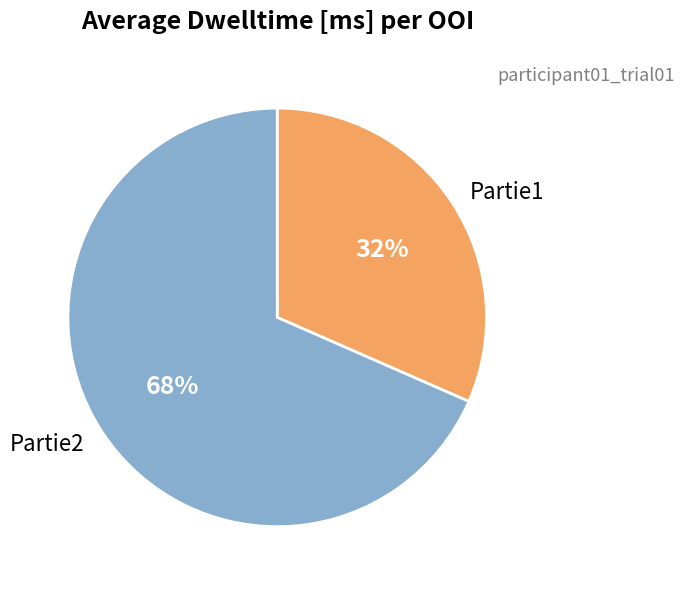

Count the number of slices in the pie.

2